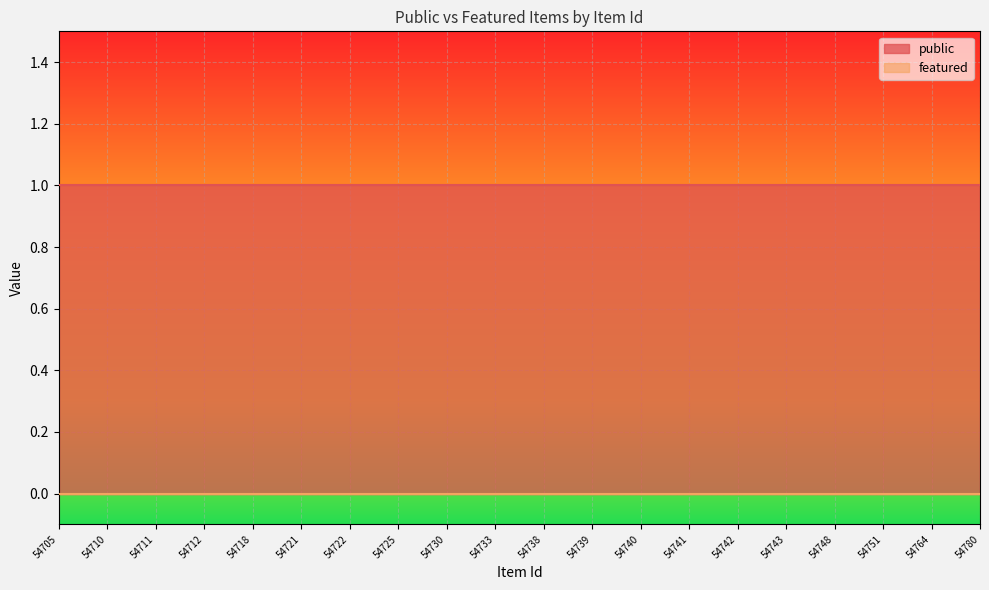

Which label corresponds to the smallest value in the chart?

54705